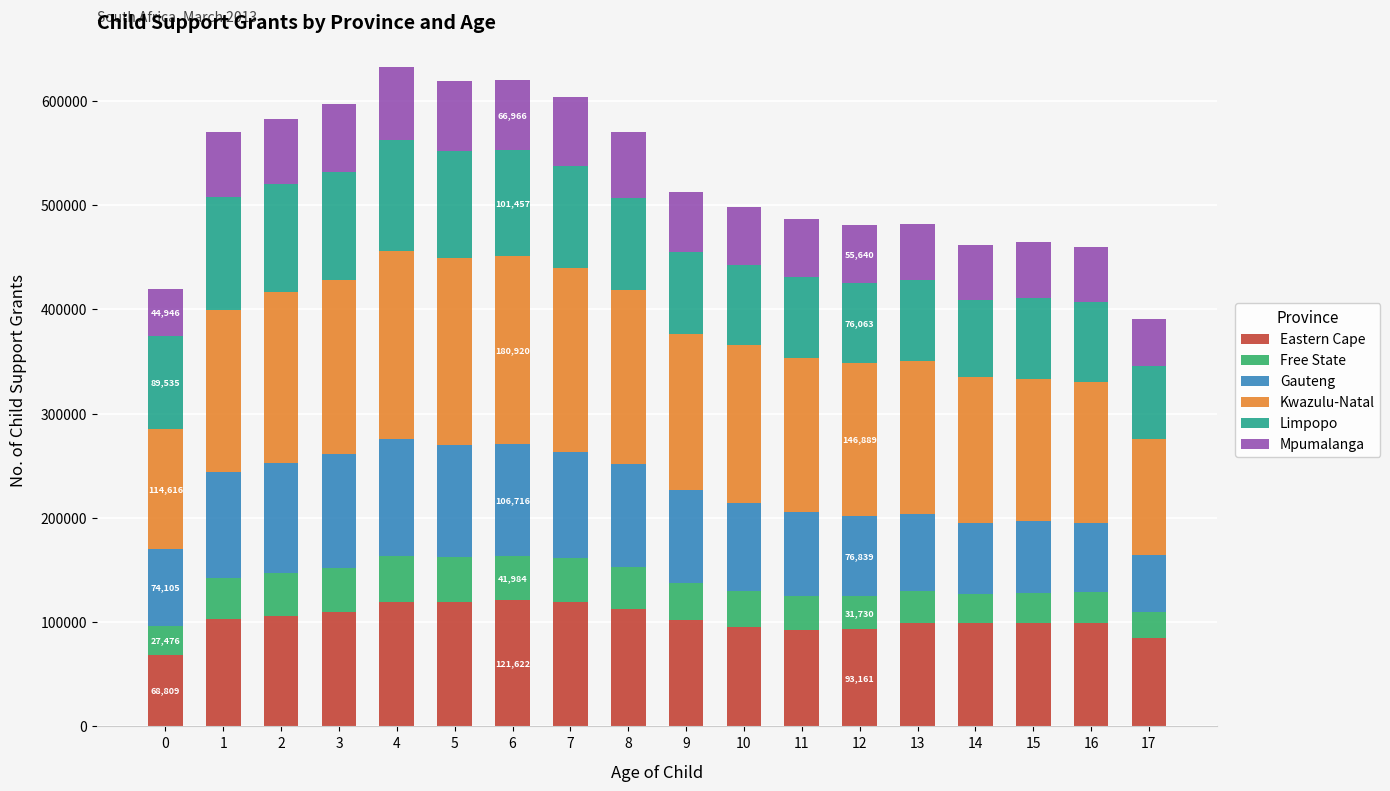

What is the minimum value for Eastern Cape?

68809